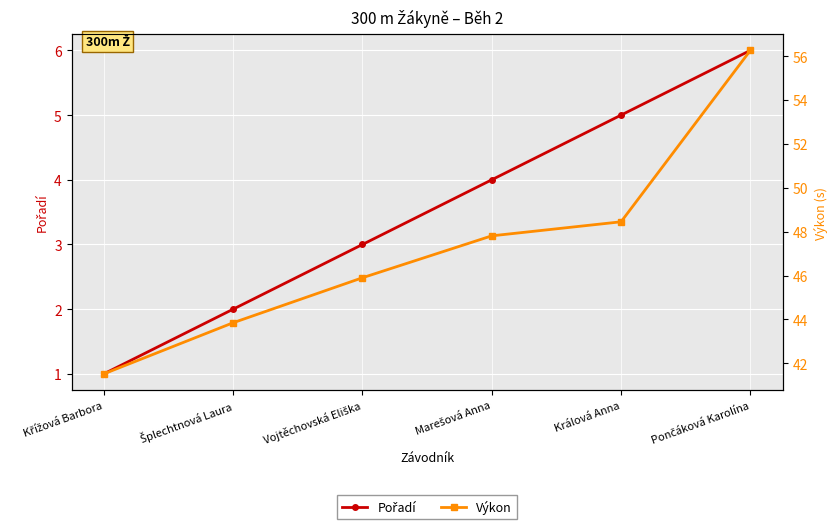

Reading left to right, transcribe all the data shown in this chart.

Pořadí: 1.0	2.0	3.0	4.0	5.0	6.0
Výkon: 41.5	43.9	45.9	47.8	48.5	56.3